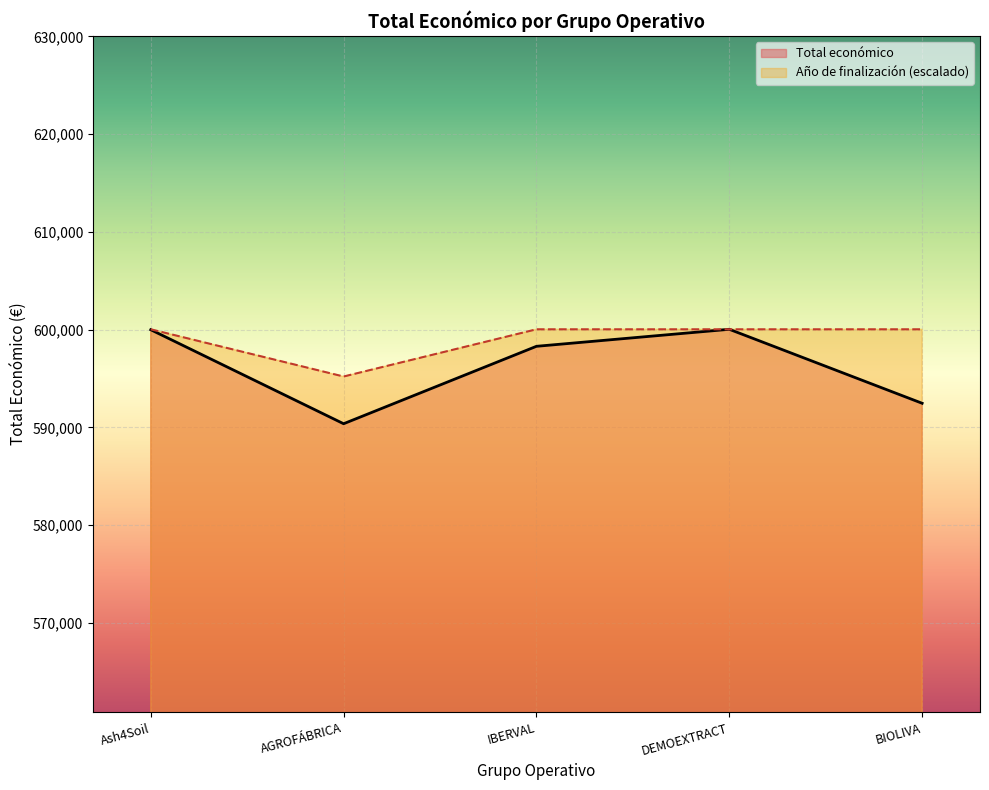

Between AGROFÁBRICA and Ash4Soil, which is larger?

Ash4Soil